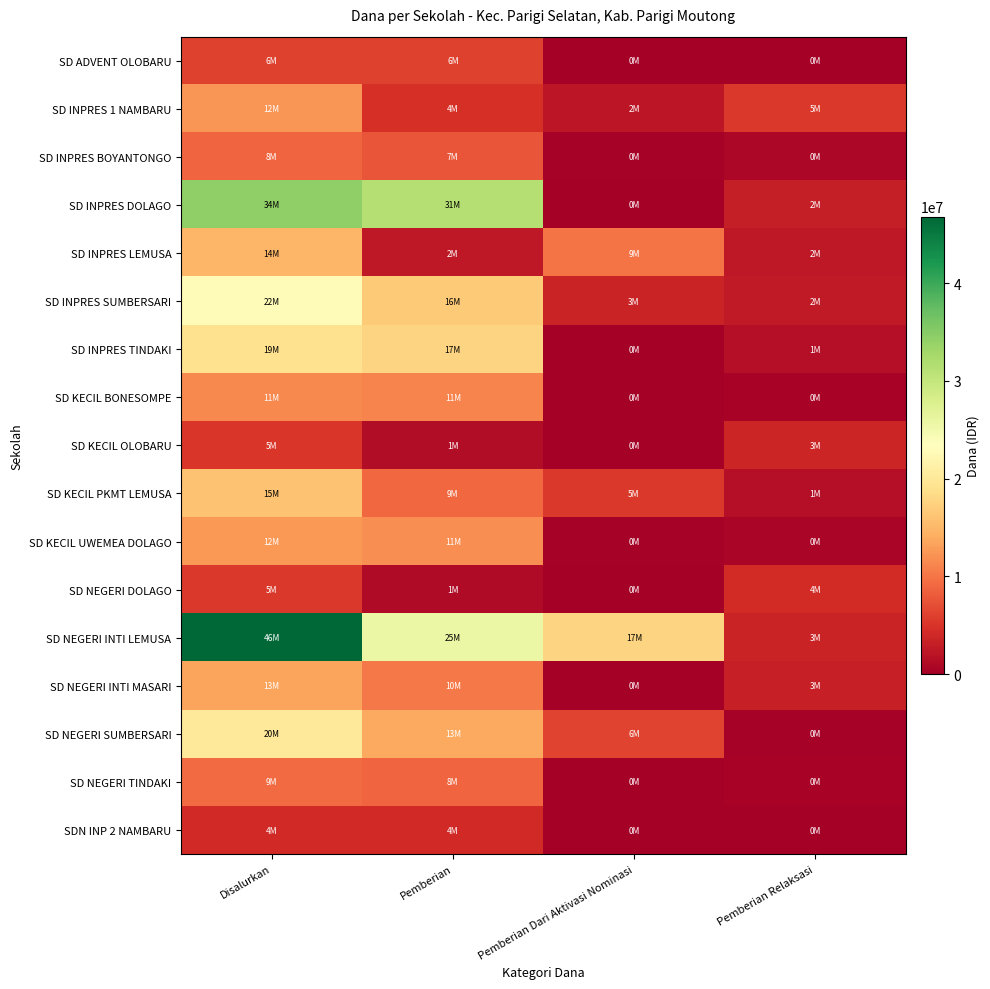

Rank the series by their maximum value, from lowest to highest.

SDN INP 2 NAMBARU, SD KECIL OLOBARU, SD NEGERI DOLAGO, SD ADVENT OLOBARU, SD INPRES BOYANTONGO, SD NEGERI TINDAKI, SD KECIL BONESOMPE, SD INPRES 1 NAMBARU, SD KECIL UWEMEA DOLAGO, SD NEGERI INTI MASARI, SD INPRES LEMUSA, SD KECIL PKMT LEMUSA, SD INPRES TINDAKI, SD NEGERI SUMBERSARI, SD INPRES SUMBERSARI, SD INPRES DOLAGO, SD NEGERI INTI LEMUSA